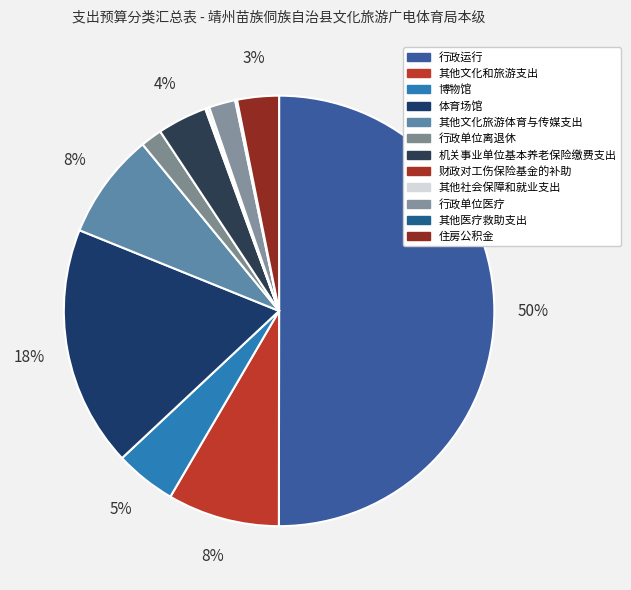

True or false: 体育场馆 accounts for 7% of the total.

False